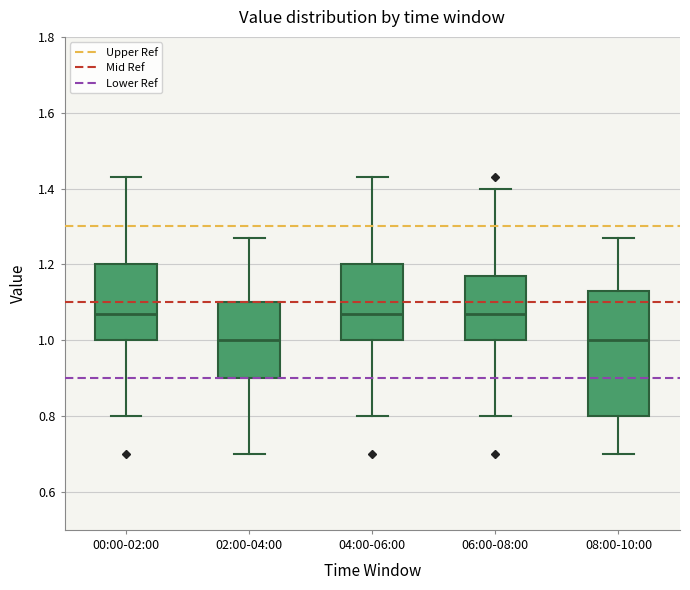

Comparing the boxes themselves (not the whiskers), which one is the tallest?

08:00-10:00